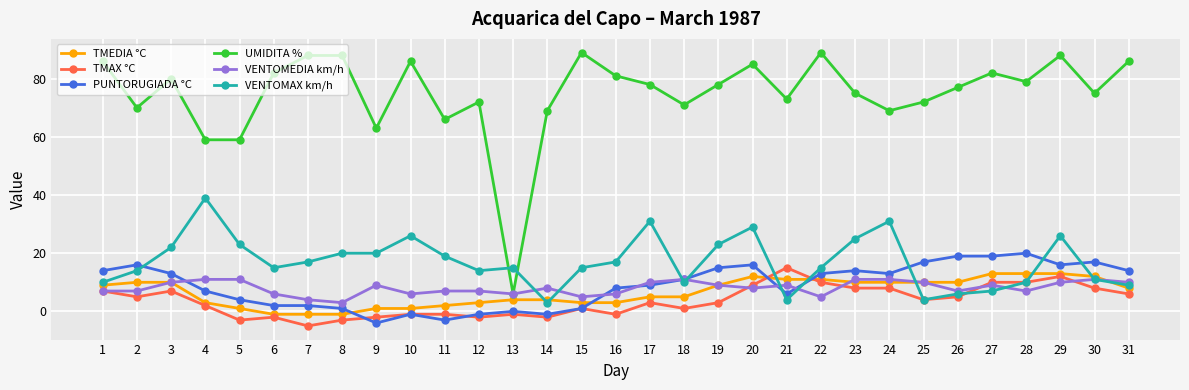

Count the number of categories in the chart.

31